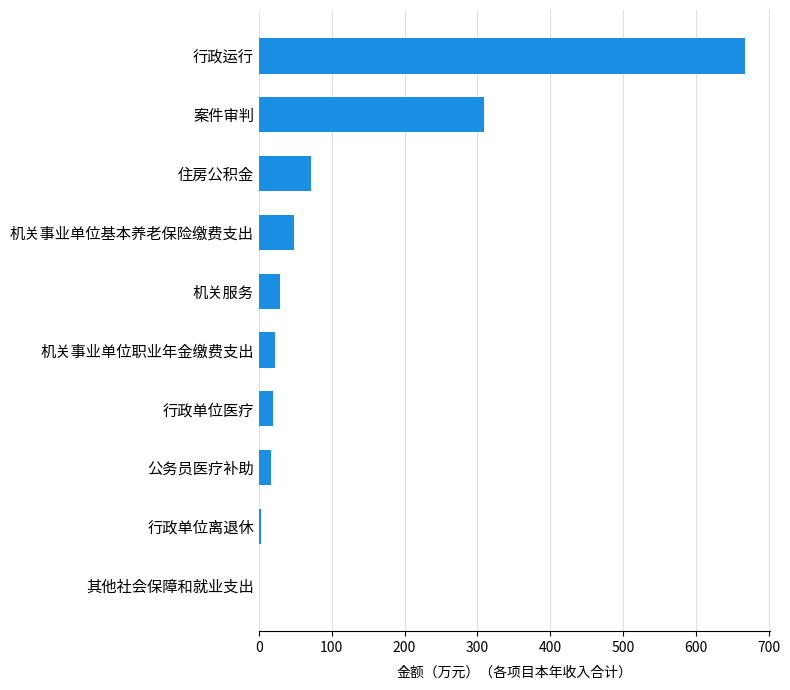

At which label is the value closest to 334?

案件审判